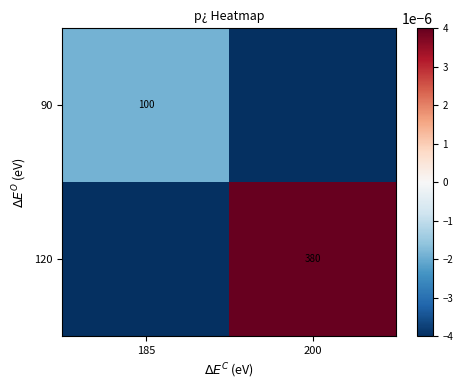

The 120 series shows 380.0 at 200. True or false?

True